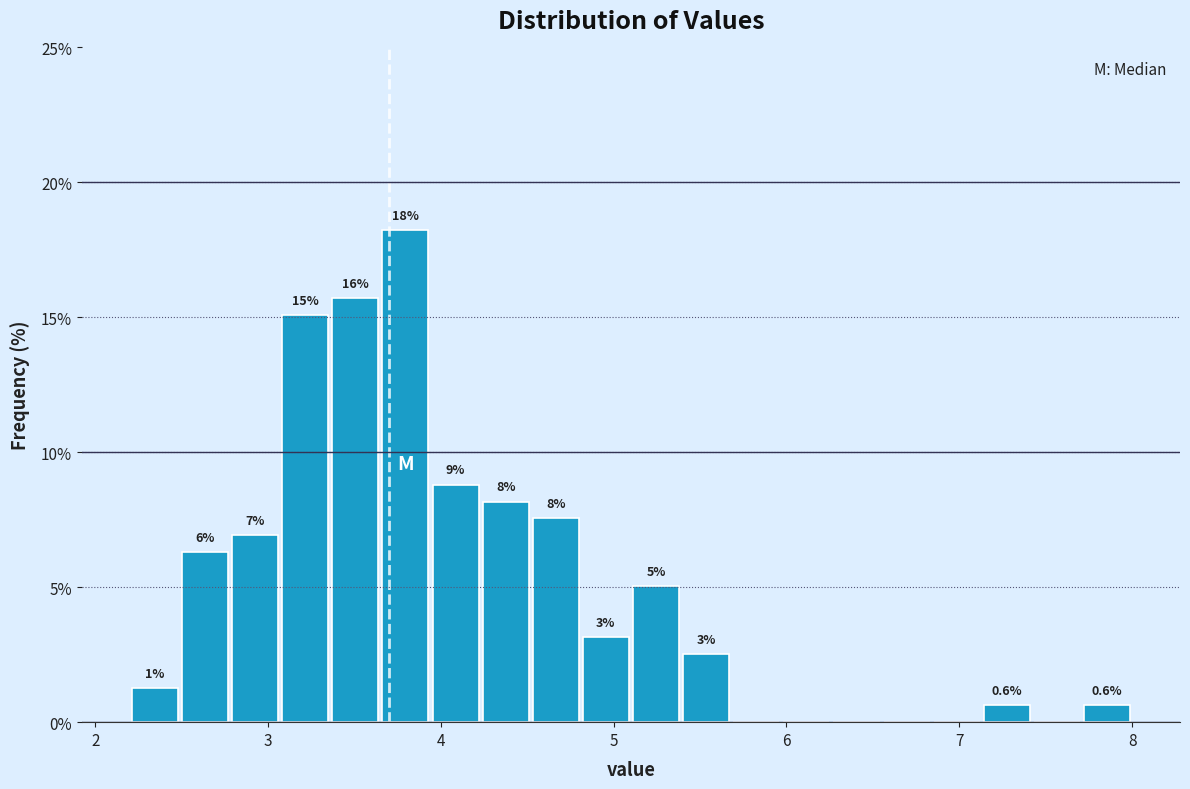

Read against the x-axis, roughly where is the centre of the tallest bar?

3.8